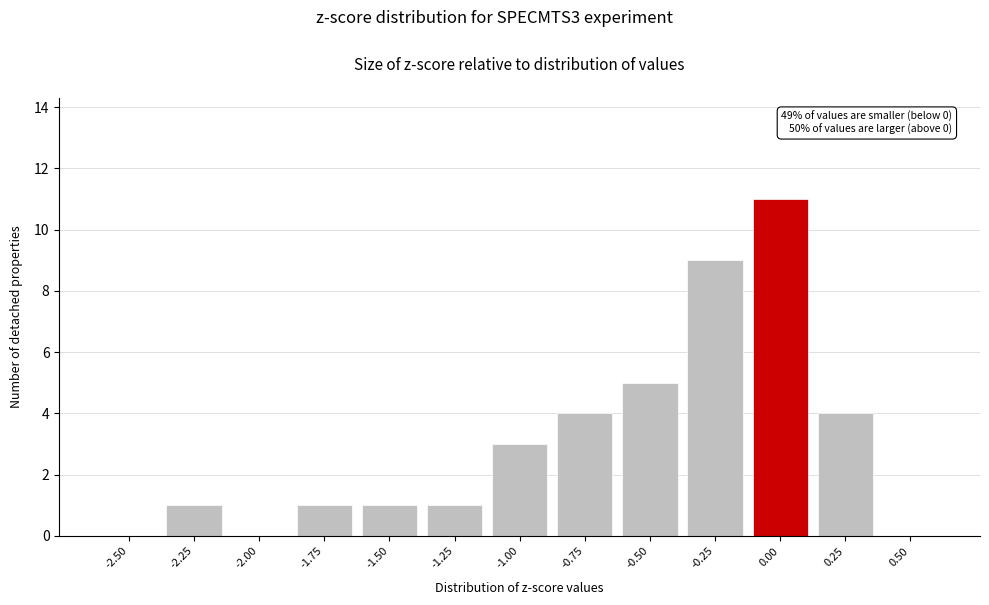

Reading left to right, list all the values displayed in this chart.

-2.50=0	-2.25=1	-2.00=0	-1.75=1	-1.50=1	-1.25=1	-1.00=3	-0.75=4	-0.50=5	-0.25=9	0.00=11	0.25=4	0.50=0